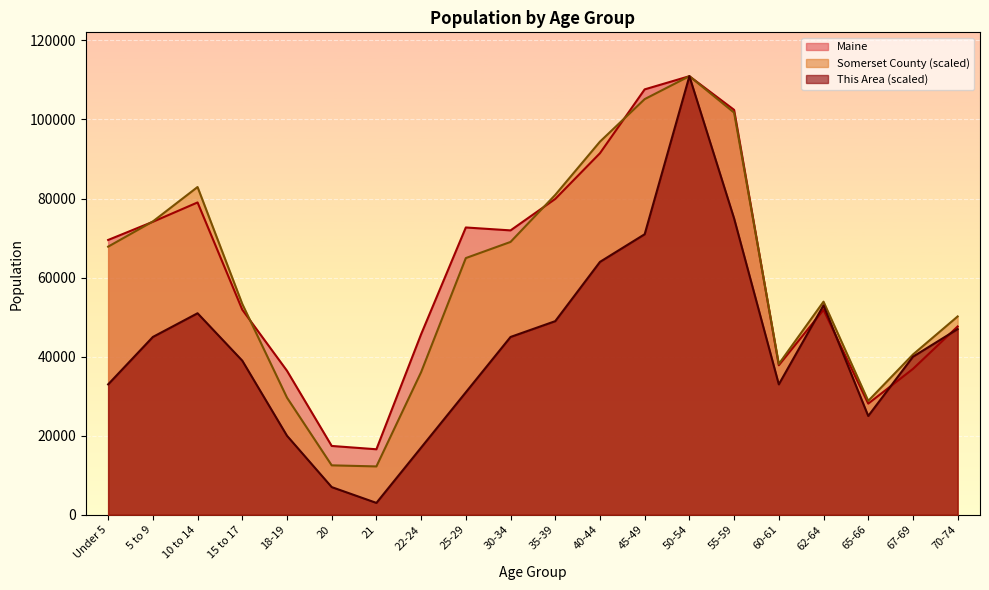

Which series has the widest spread of values?

This Area (scaled)